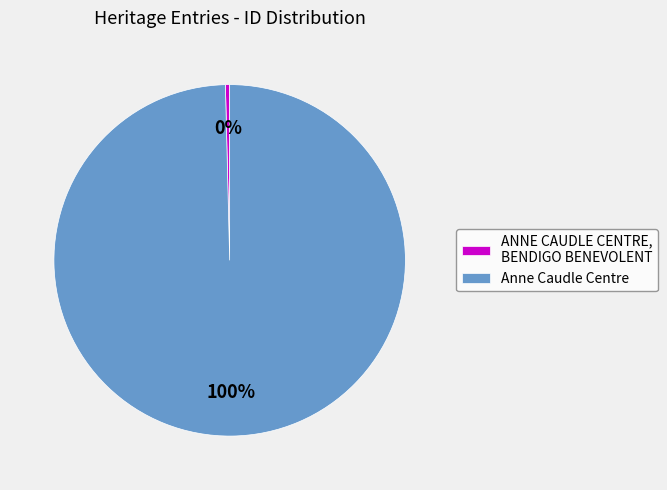

Rank the categories by value from highest to lowest.

Anne Caudle Centre, ANNE CAUDLE CENTRE, BENDIGO BENEVOLENT